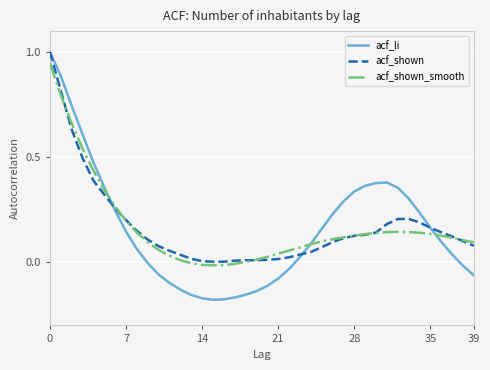

Which series has the largest range (max minus min)?

acf_li